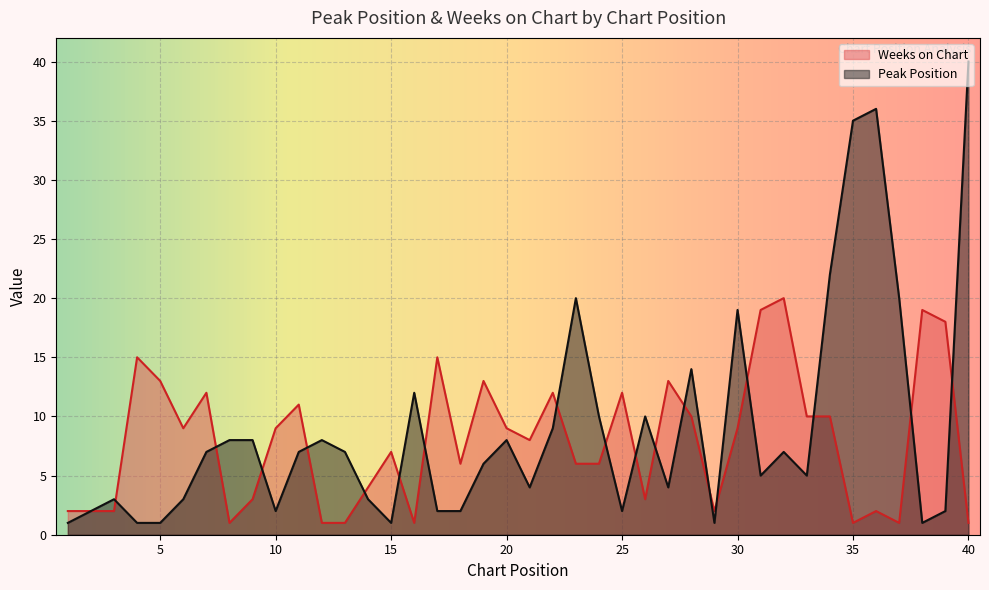

What is the difference between the second highest and second lowest values in the Peak Position series?

35